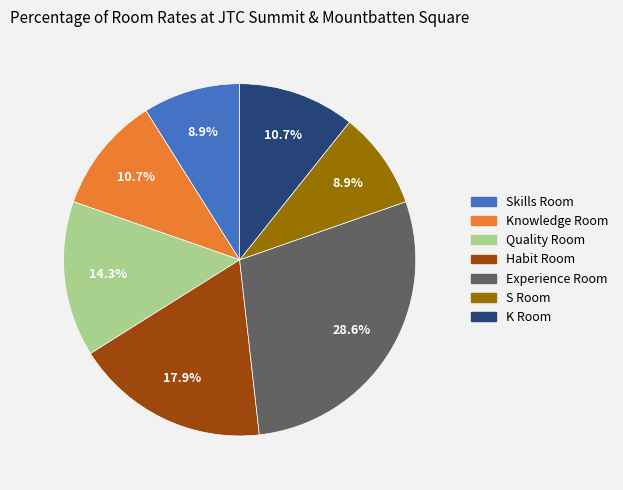

Which slice is the largest?

Experience Room